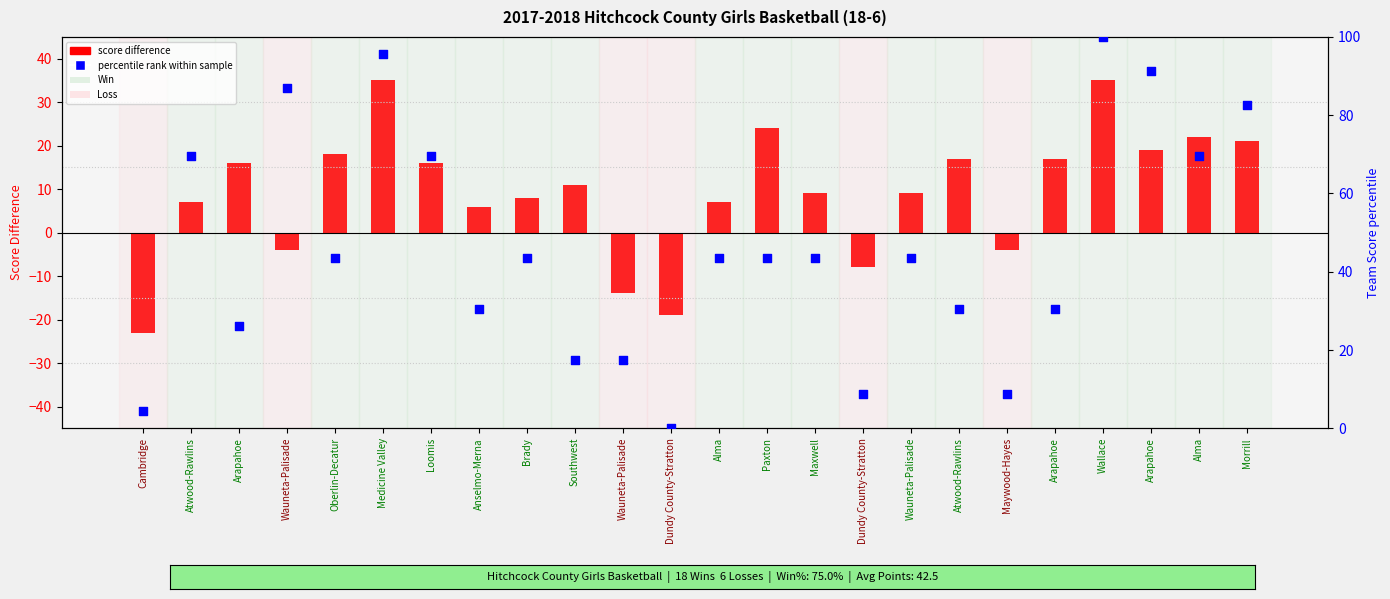

At which category is the sum across all series the highest?

Wallace